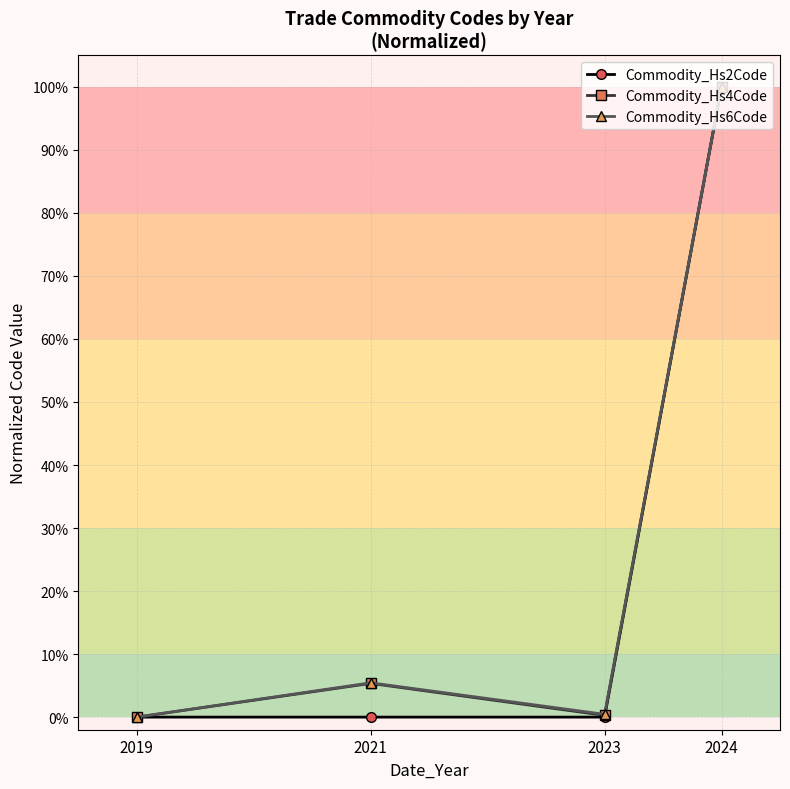

True or false: Commodity_Hs2Code has more than 2 points higher than both neighbors.

False